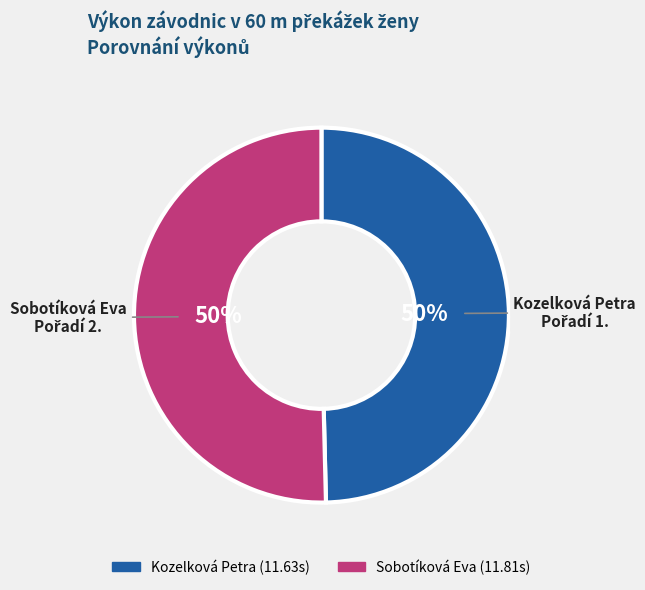

The Sobotíková Eva slice represents 50% of the pie. True or false?

True